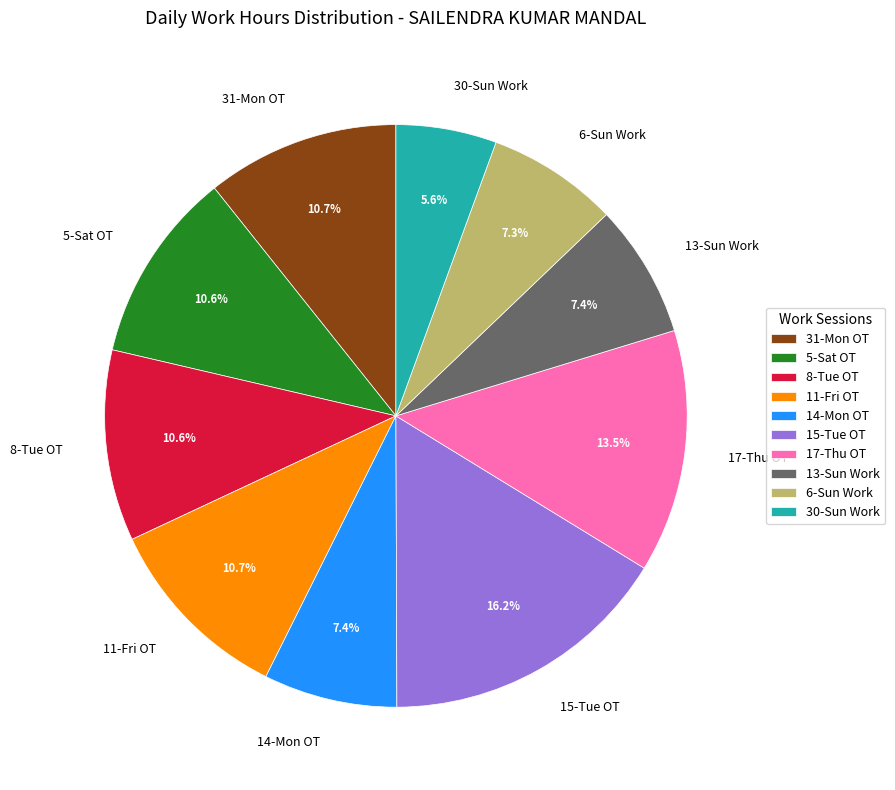

Does 17-Thu OT account for over 50% of the chart?

No